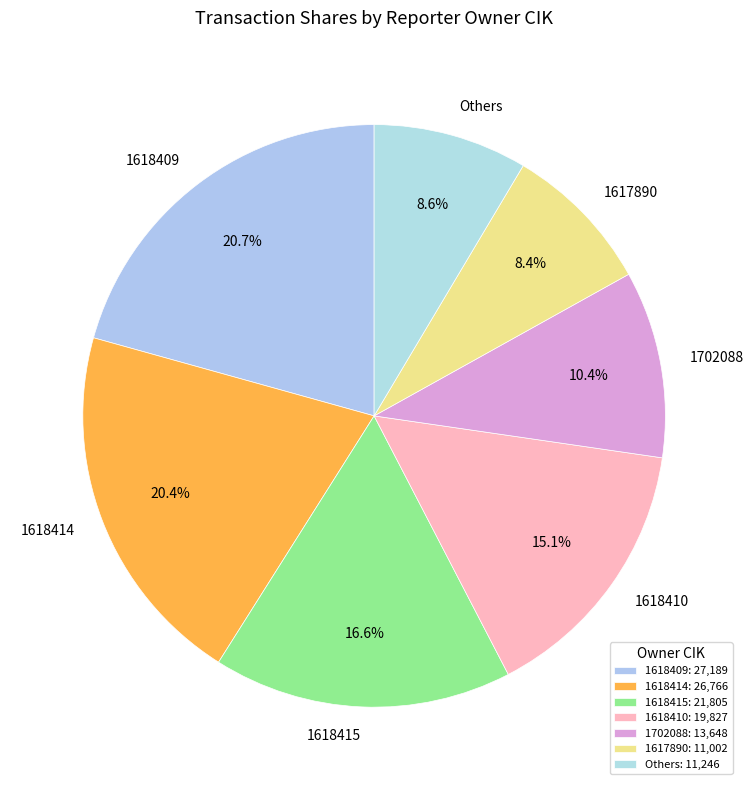

What portion of the pie excludes 1617890?

91.6%